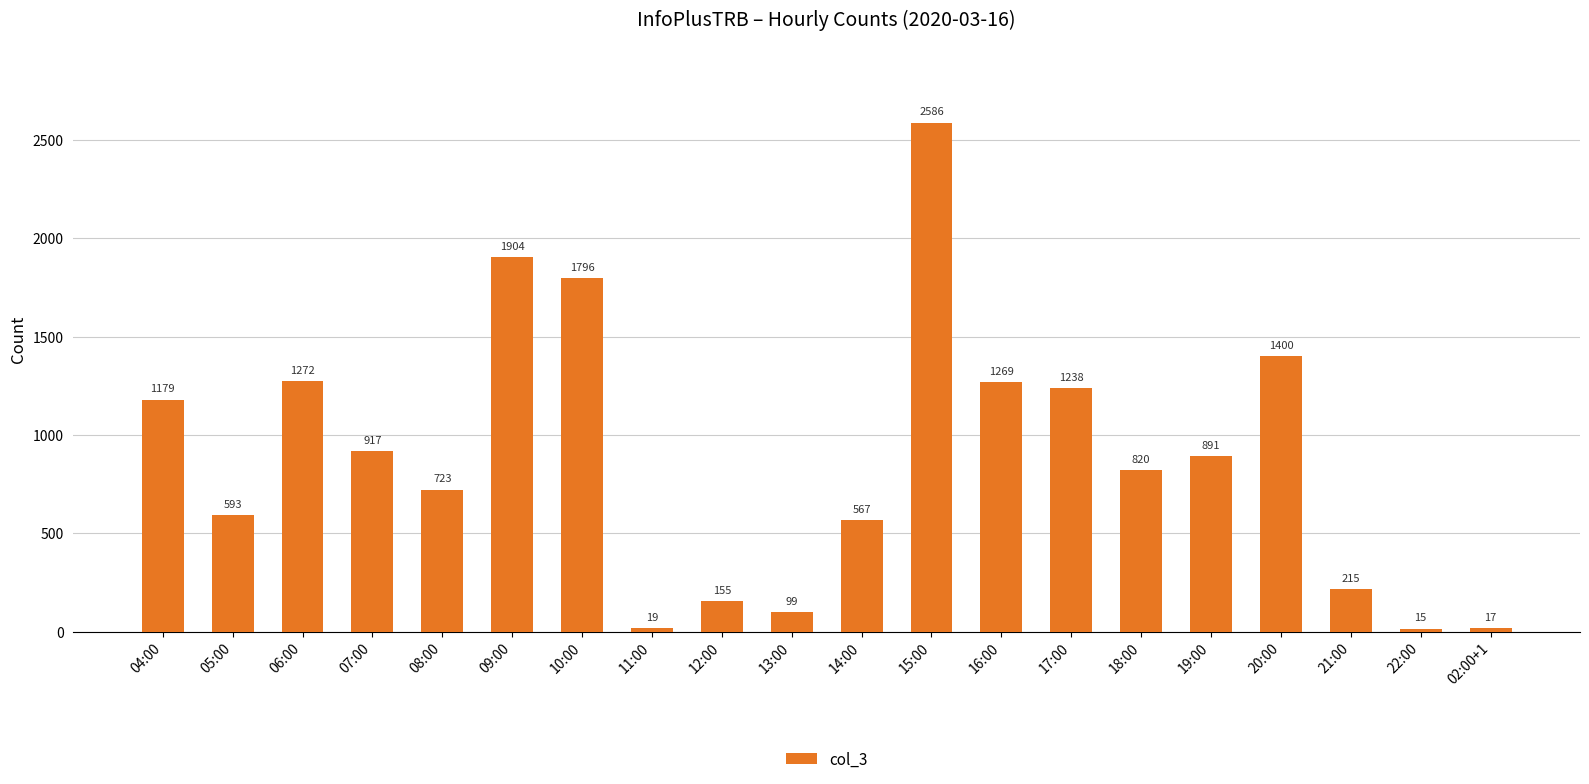

What position from the right is 07:00?

17